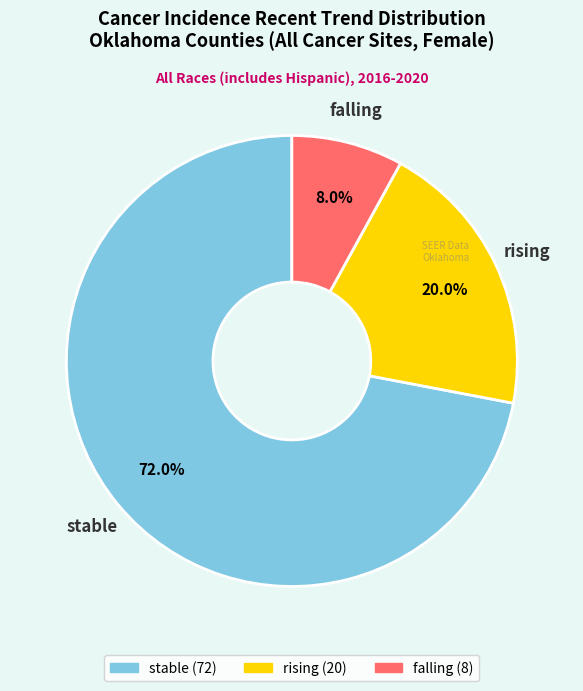

What portion of the pie excludes falling?

92.0%